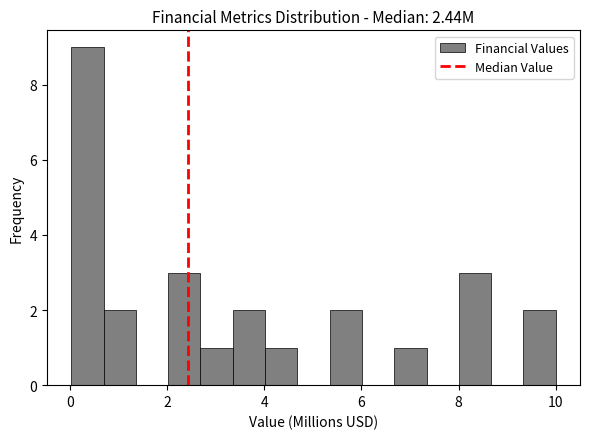

Read against the x-axis, roughly where is the centre of the tallest bar?

0.4